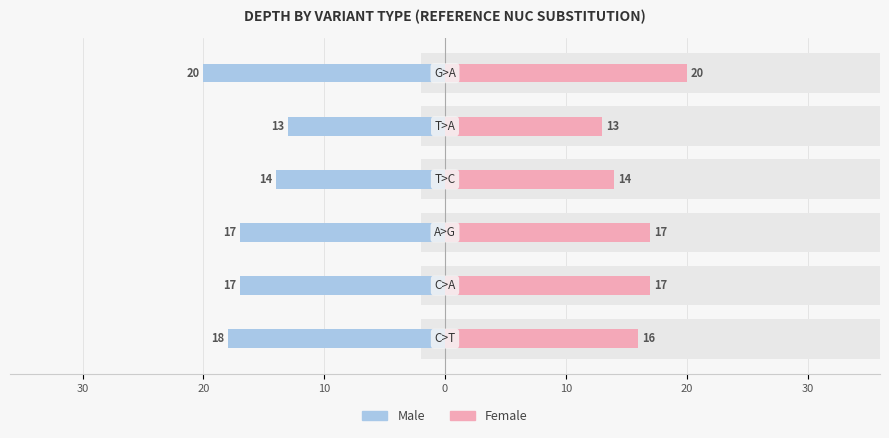

Which series has the largest range (max minus min)?

Male